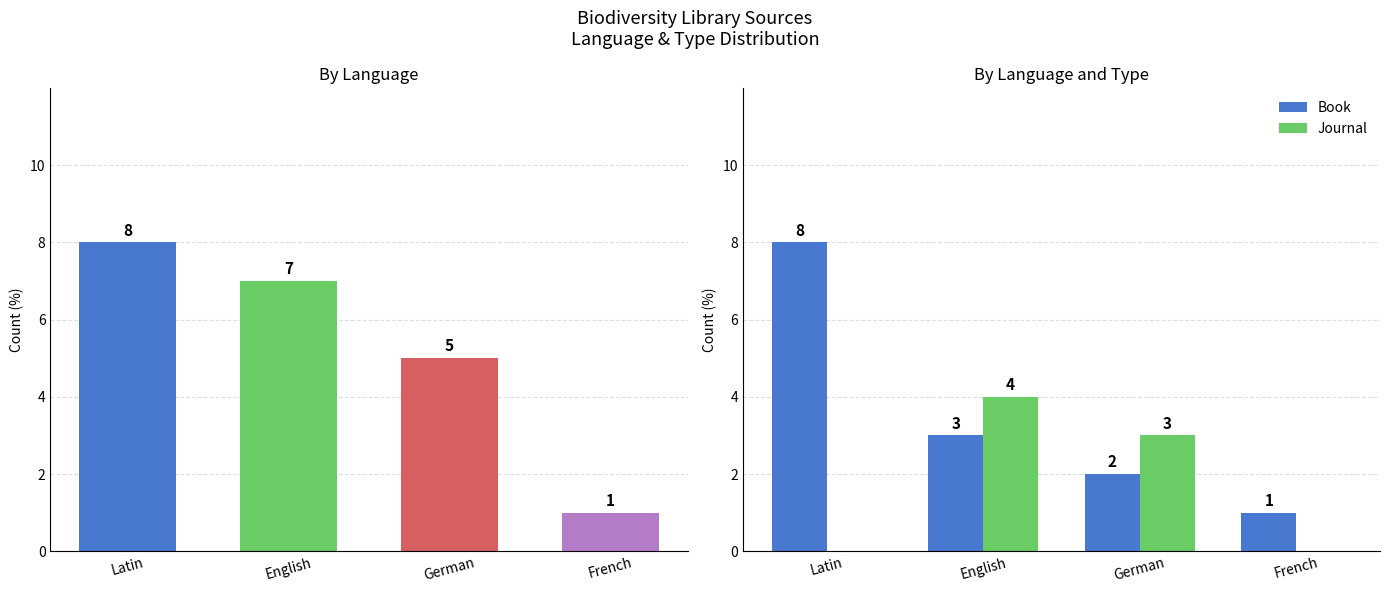

Reading right to left, what are all the values shown in this chart?

Total: French=1	German=5	English=7	Latin=8
Book: French=1	German=2	English=3	Latin=8
Journal: French=0	German=3	English=4	Latin=0